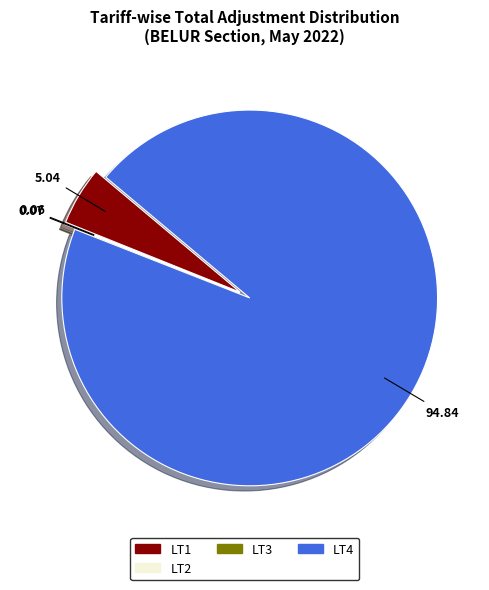

Does any single category account for the majority?

Yes